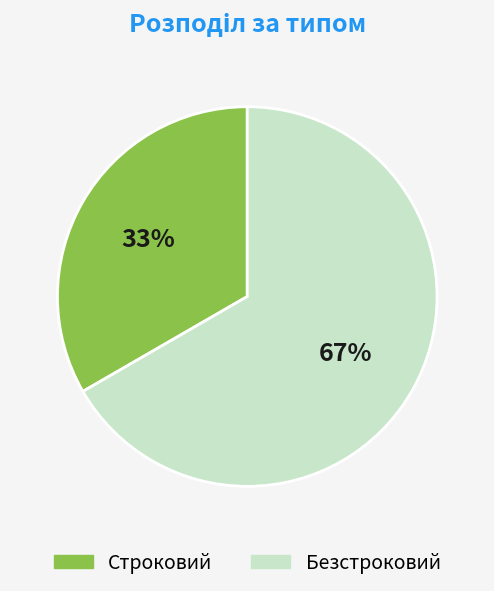

Is it true that Безстроковий is 67% of the pie?

True